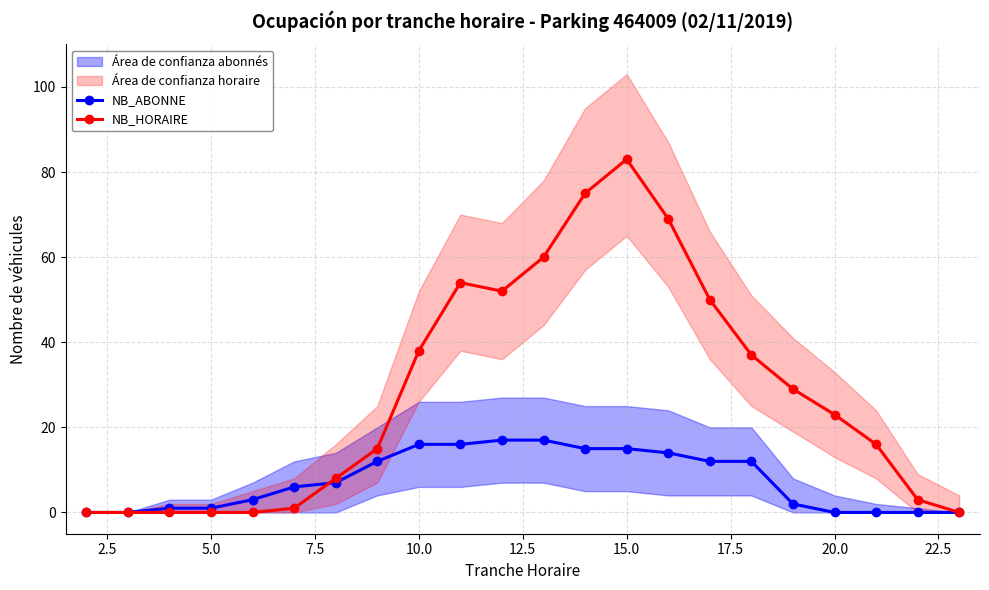

Which category has the highest value in the NB_HORAIRE series?

15.0